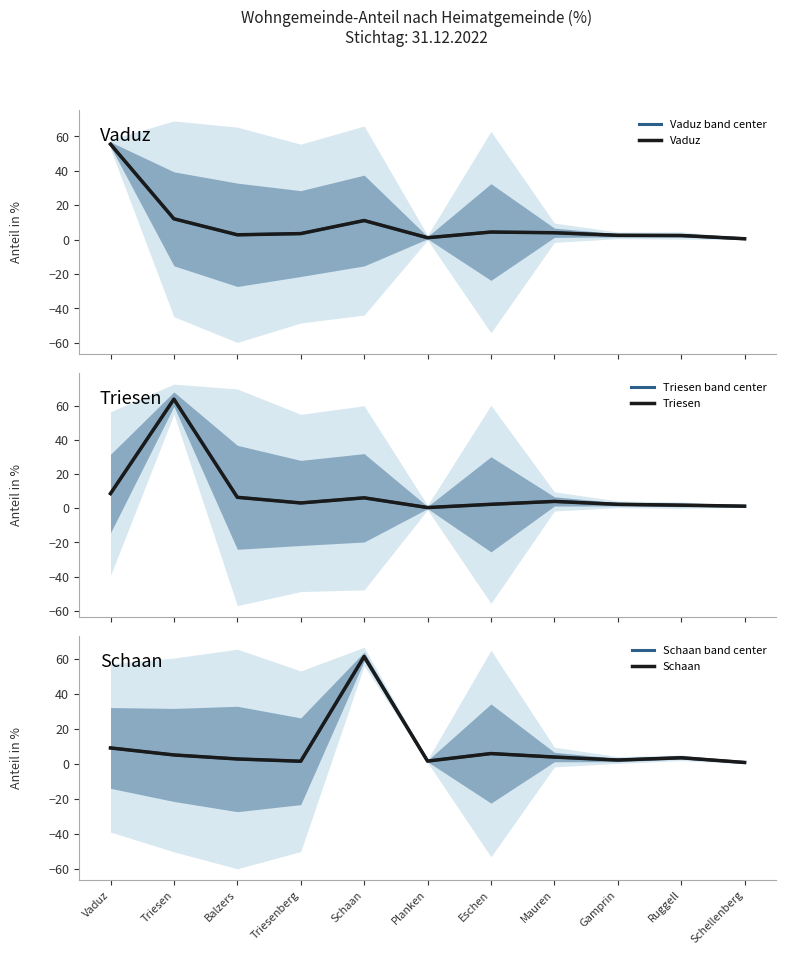

Where do Vaduz band center and Schaan first cross each other?

Triesen and Balzers